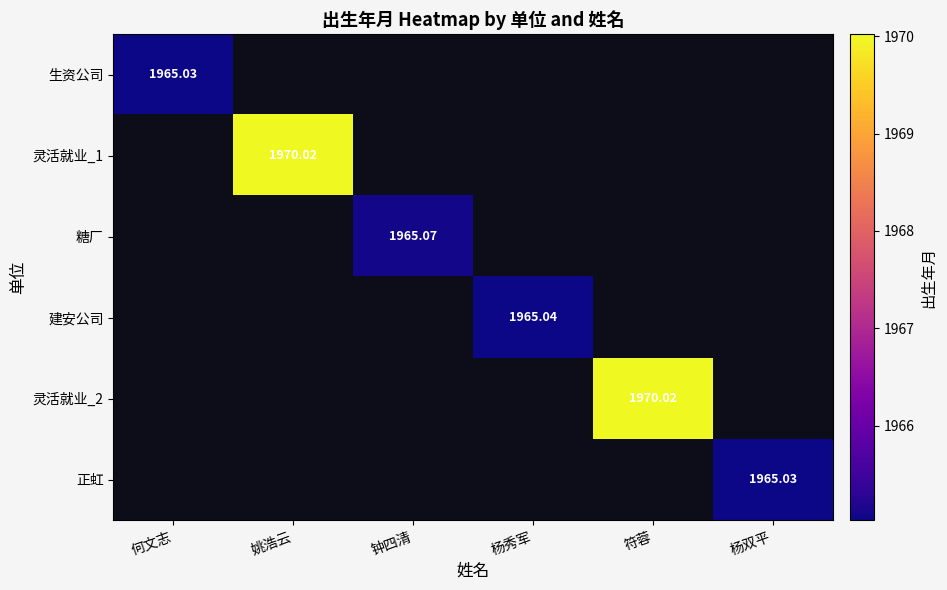

Which category has the lowest value in the 灵活就业_2 series?

何文志